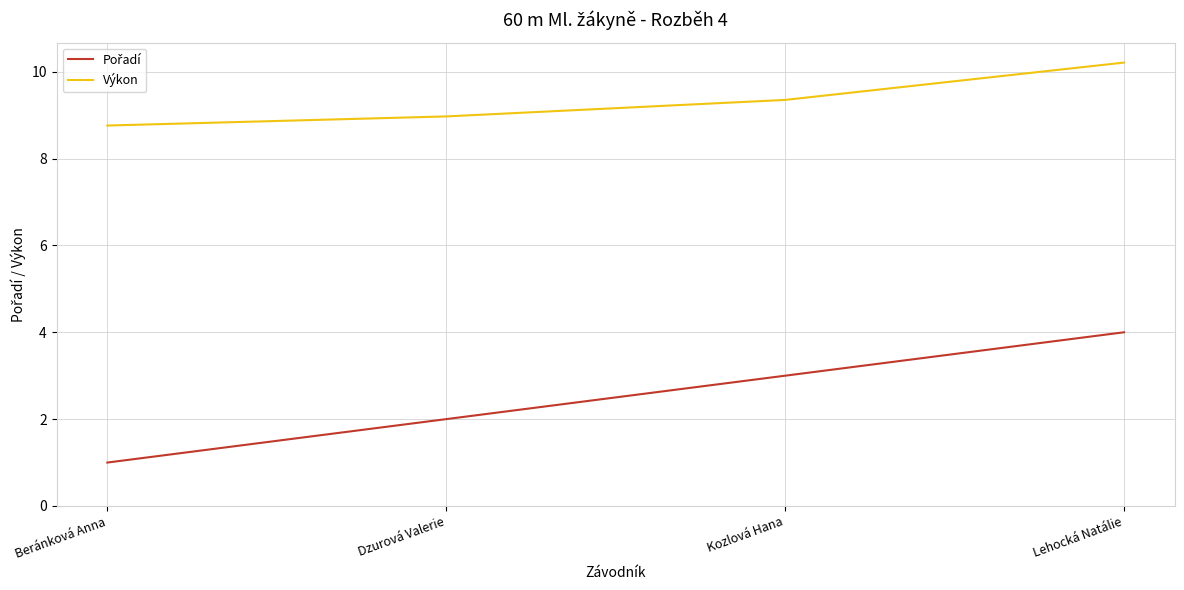

Count the Výkon values in the range 8 to 10.

3